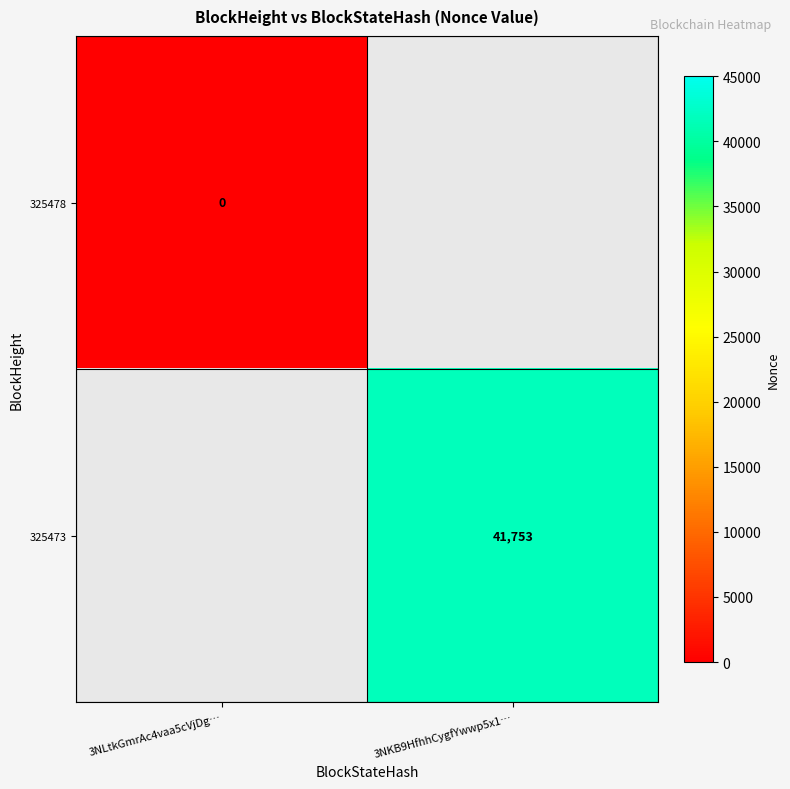

Is the value of 325473 at 3NKB9HfhhCygfYwwp5x1… greater than the value of 325478 at 3NLtkGmrAc4vaa5cVjDg…?

Yes